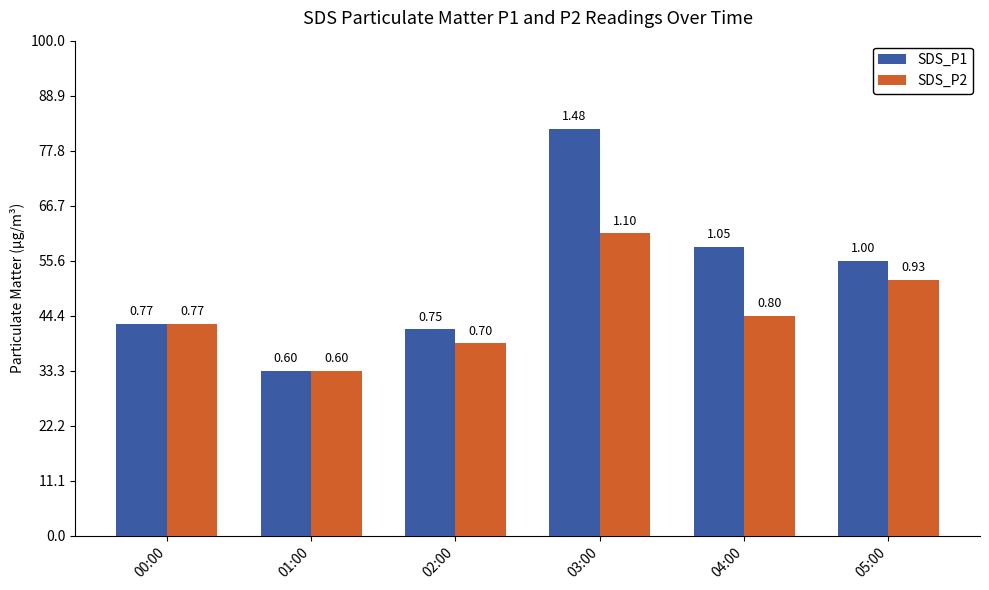

Read the SDS_P1 value at 05:00.

1.0